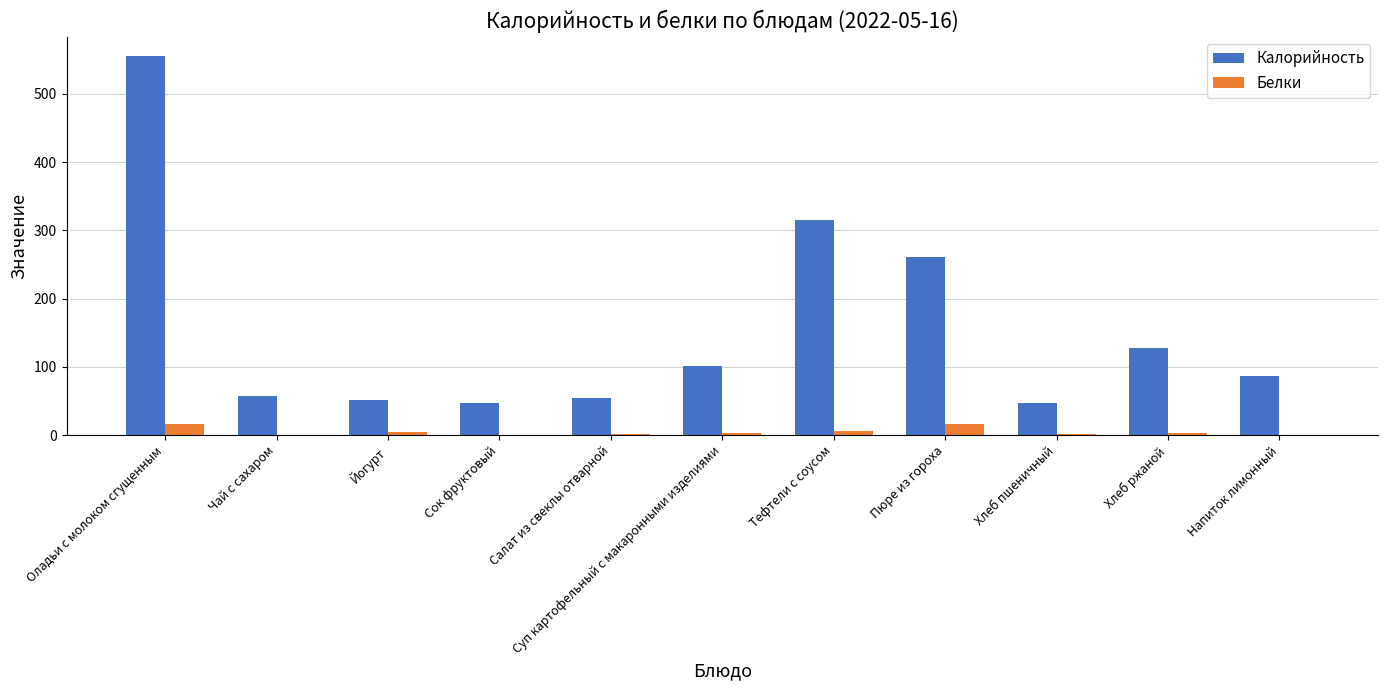

True or false: Калорийность has a value of 260.3 at Пюре из гороха.

True